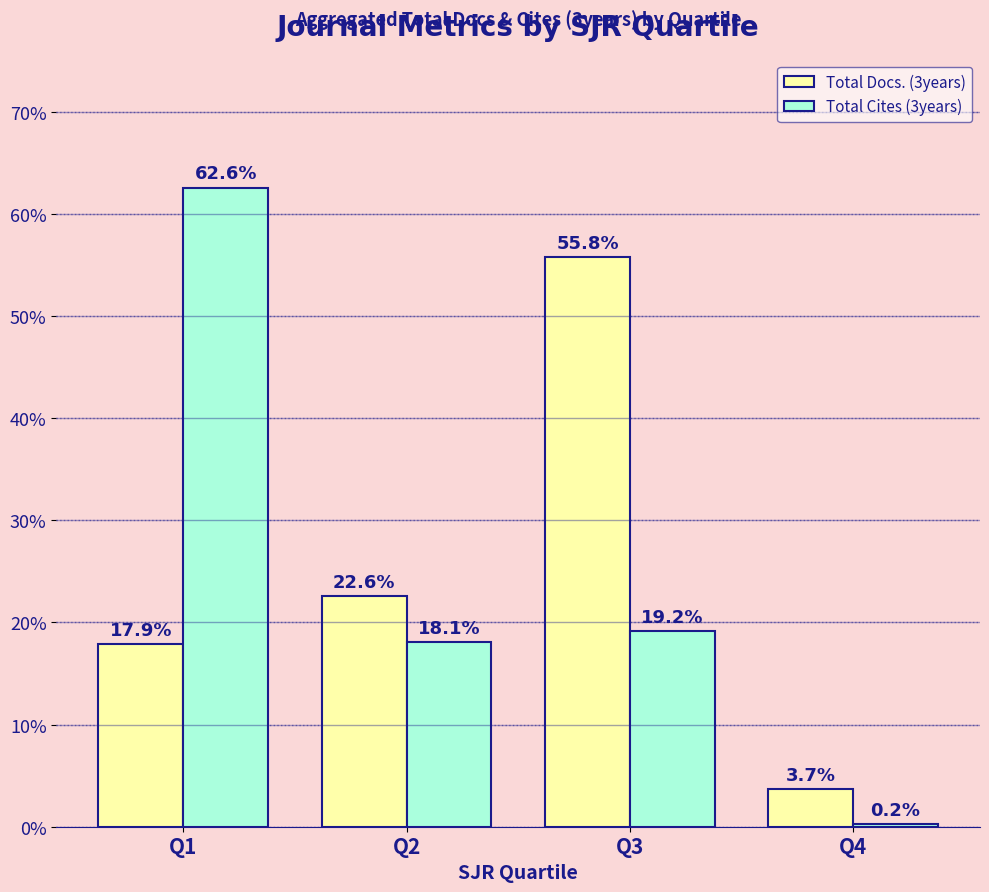

Are the bars horizontal?

No